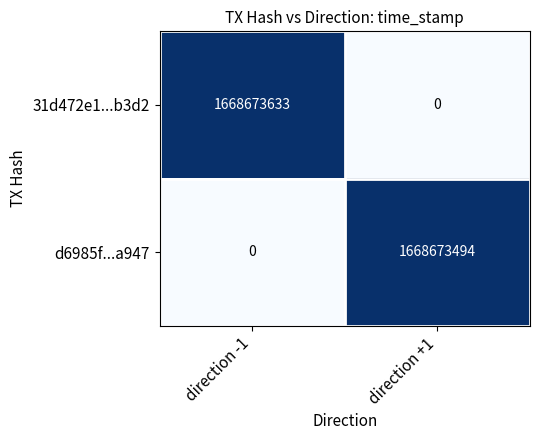

List the series in order of their overall mean, lowest first.

d6985f...a947, 31d472e1...b3d2